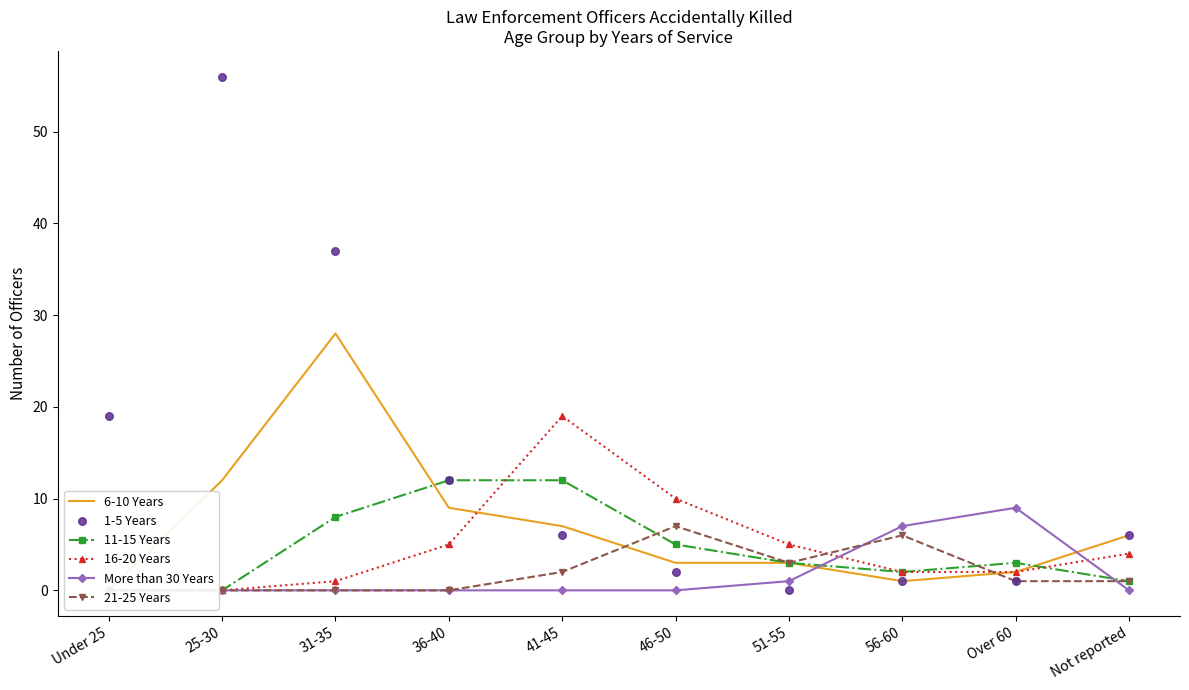

Which series has the widest spread of Y values?

1-5 Years